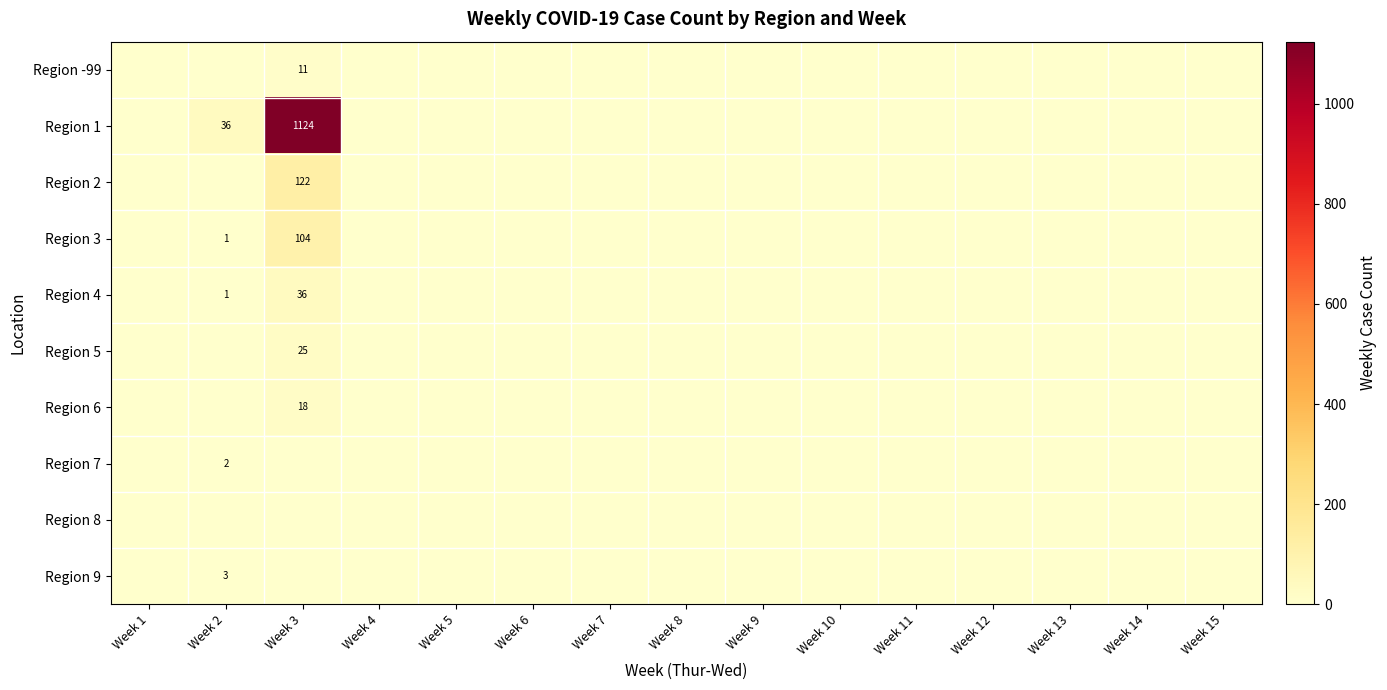

How many distinct data groups are displayed?

10